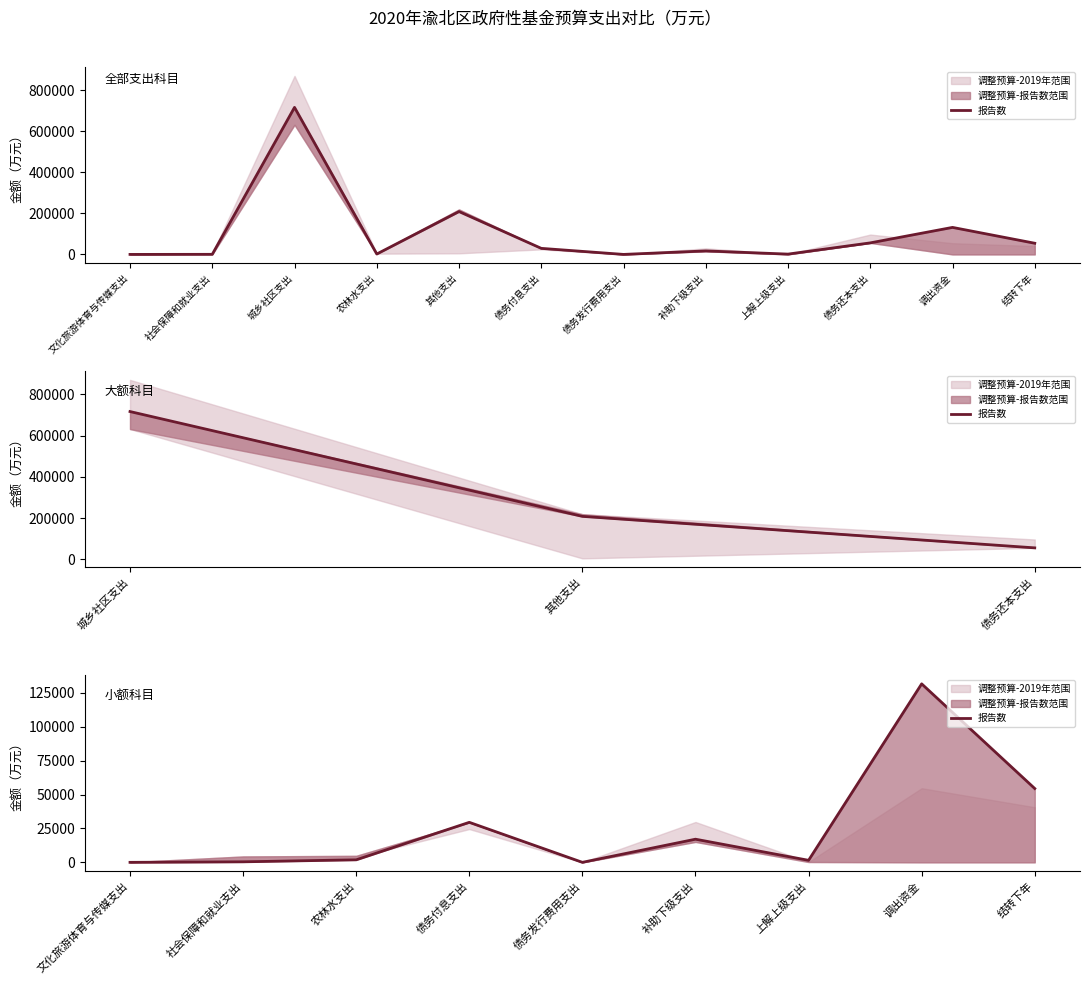

Does the chart have visible grid lines?

No